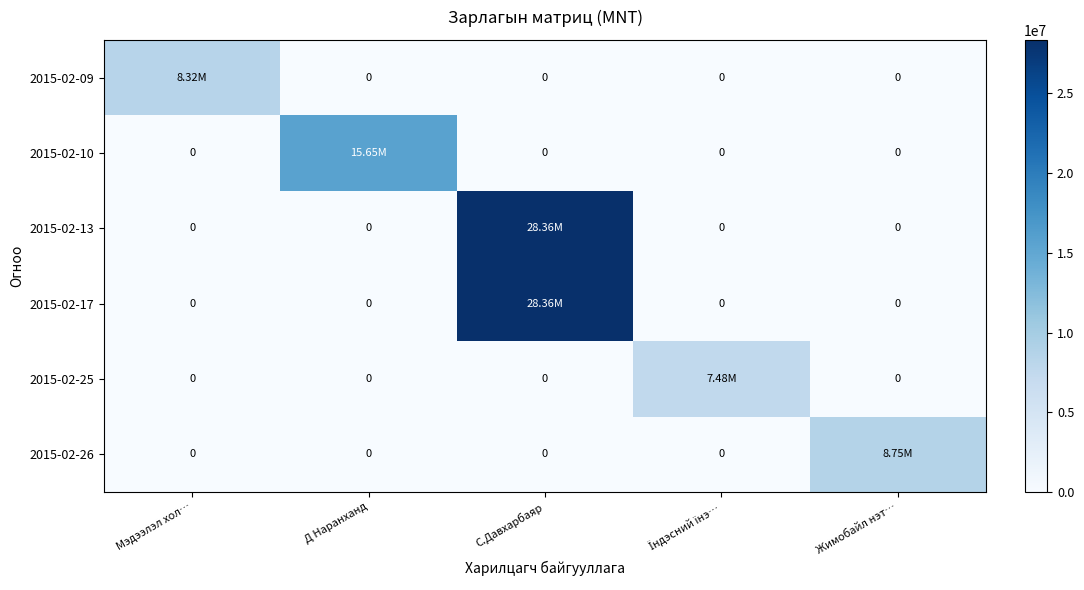

What is the total value across all series at Їндэсний їнэ…?

7480000